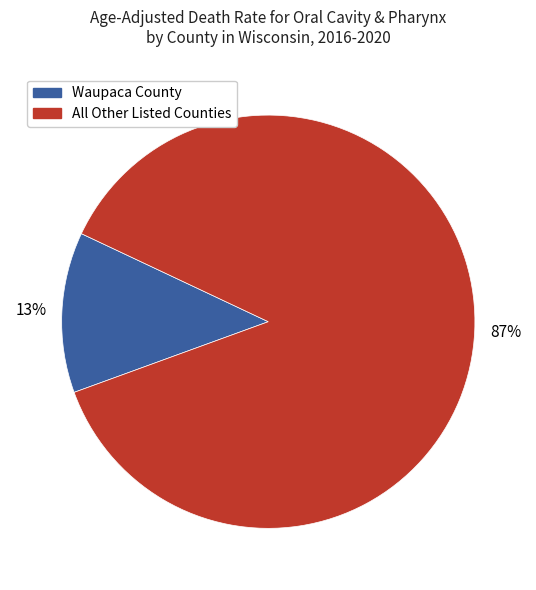

Which category has the biggest portion of the pie?

All Other Listed Counties